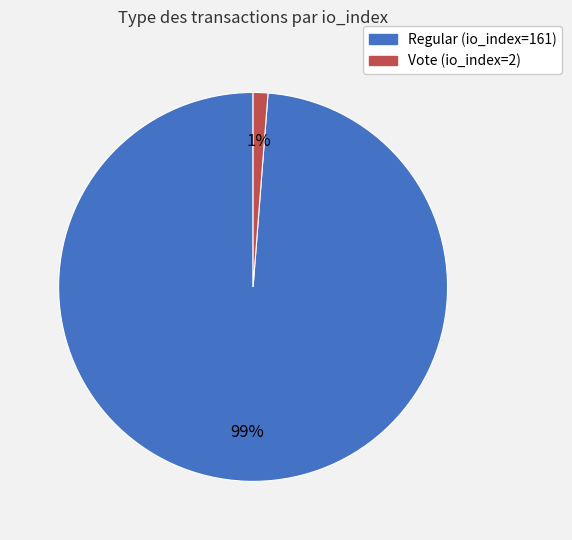

Is the sum of Regular (io_index=161) and Vote (io_index=2) greater than half?

Yes